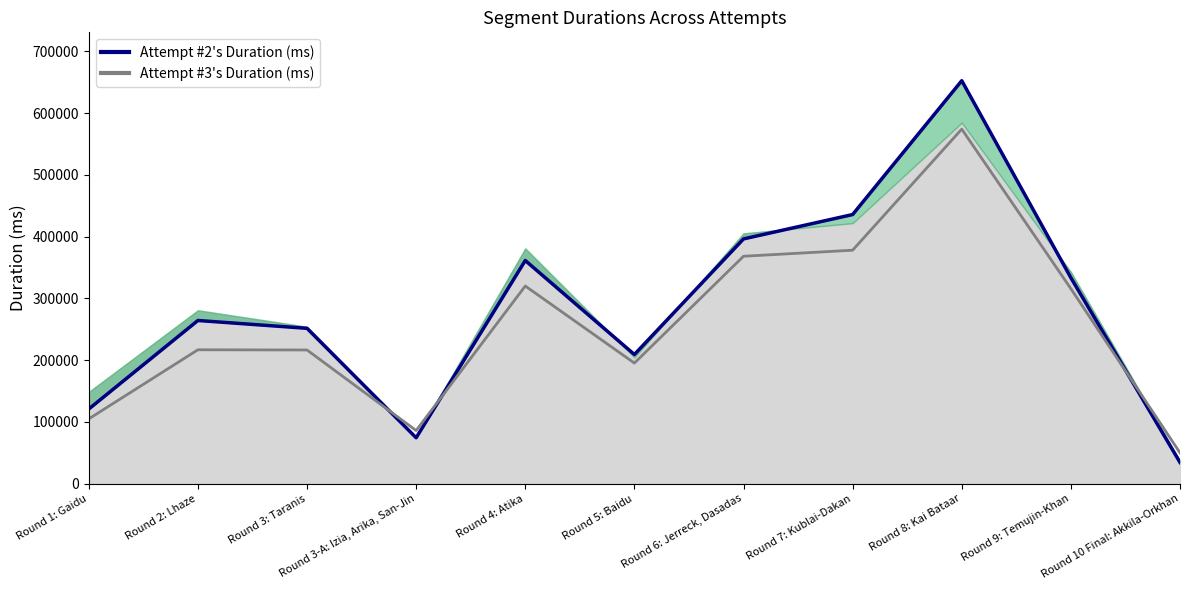

True or false: Attempt #3's Duration (ms) has more than 0 points higher than both neighbors.

True